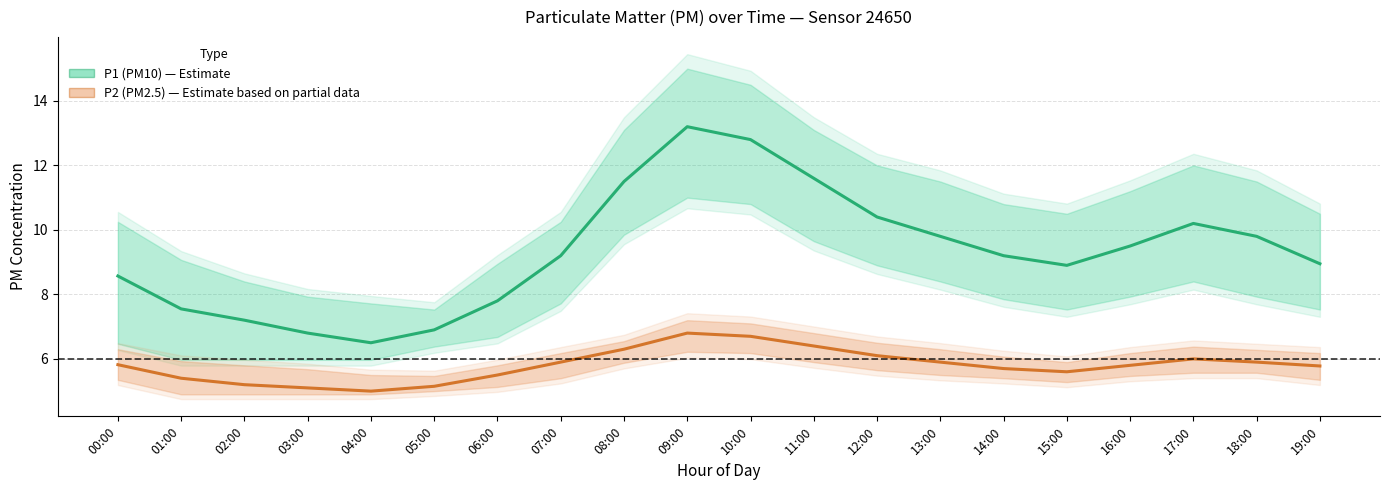

What are all the series names shown in the legend?

P1 (PM10), P2 (PM2.5)